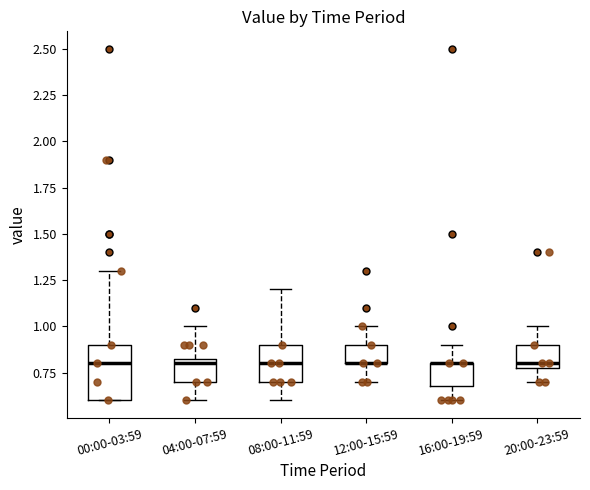

Reading left to right, transcribe this box plot: for each box, give where its median line is, the range the box spans, and where its two whiskers end, as read against the y-axis. The values are not printed on the chart, so give them approximately, as read against the axis.

00:00-03:59: median 0.80, box 0.60 to 0.90, whiskers 0.60 to 1.30
04:00-07:59: median 0.80, box 0.70 to 0.85, whiskers 0.60 to 1.00
08:00-11:59: median 0.80, box 0.70 to 0.90, whiskers 0.60 to 1.20
12:00-15:59: median 0.80 (drawn on the box's lower edge), box 0.80 to 0.90, whiskers 0.70 to 1.00
16:00-19:59: median 0.80 (drawn on the box's upper edge), box 0.70 to 0.80, whiskers 0.60 to 0.90
20:00-23:59: median 0.80 (just above the box's lower edge), box 0.80 to 0.90, whiskers 0.70 to 1.00